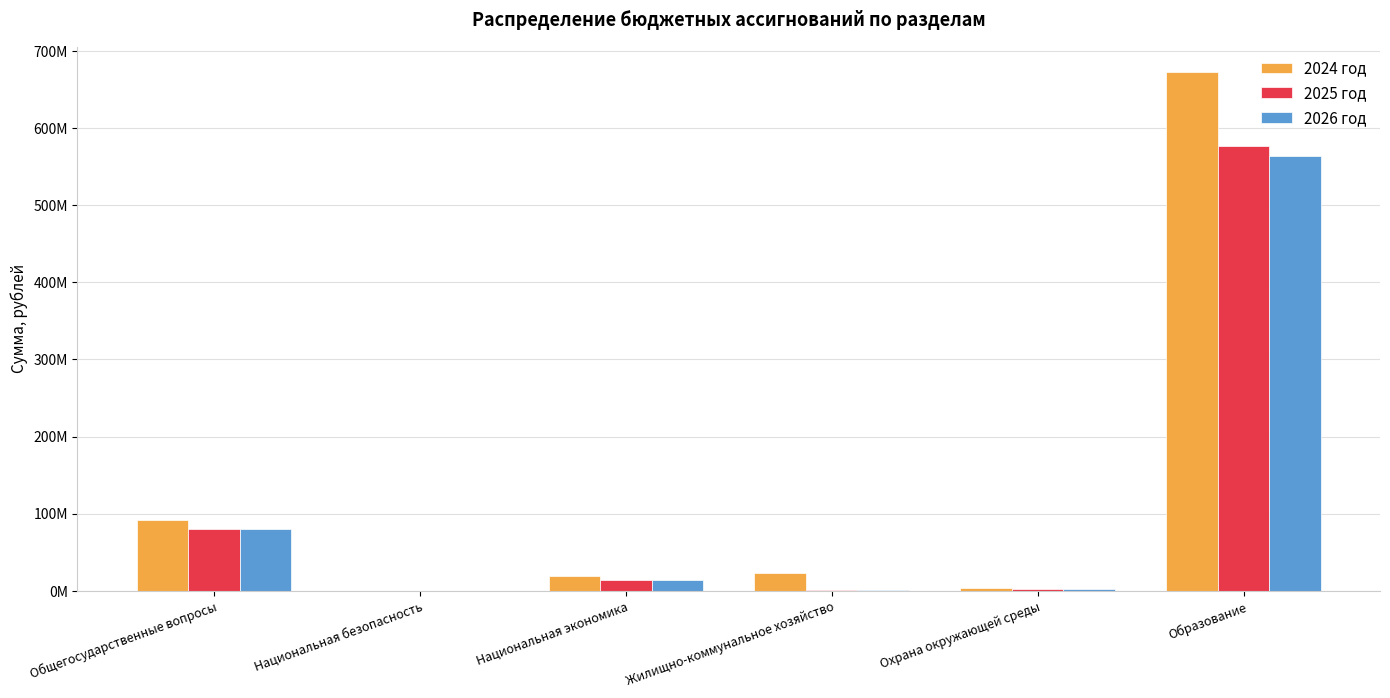

Does the chart contain stacked bars?

No